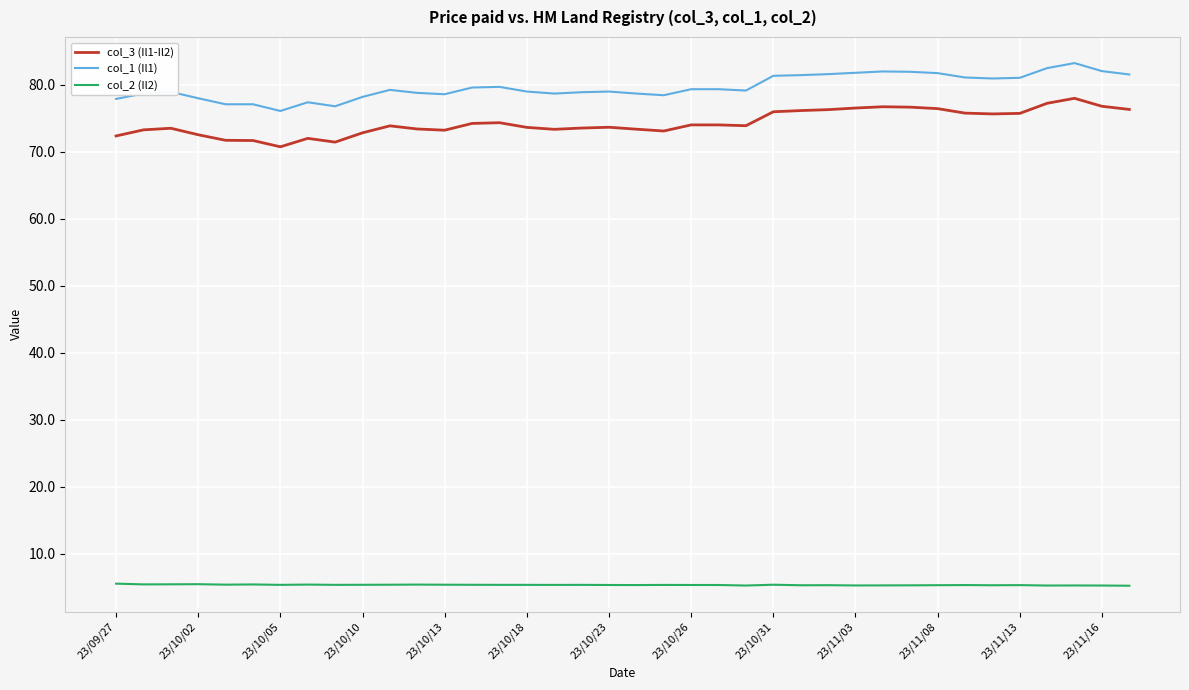

What is the smallest value displayed?

5.2